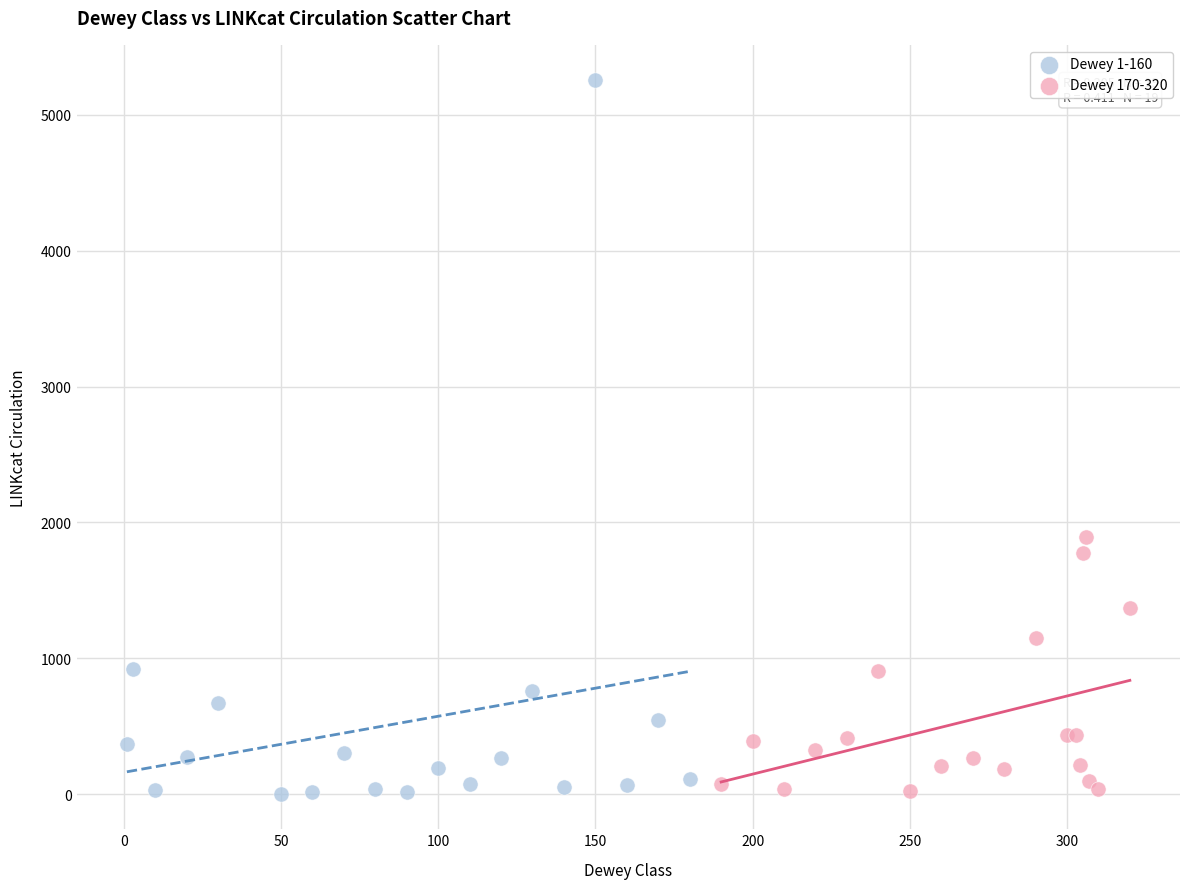

Which series has the largest Y range (max minus min)?

Dewey 1-160